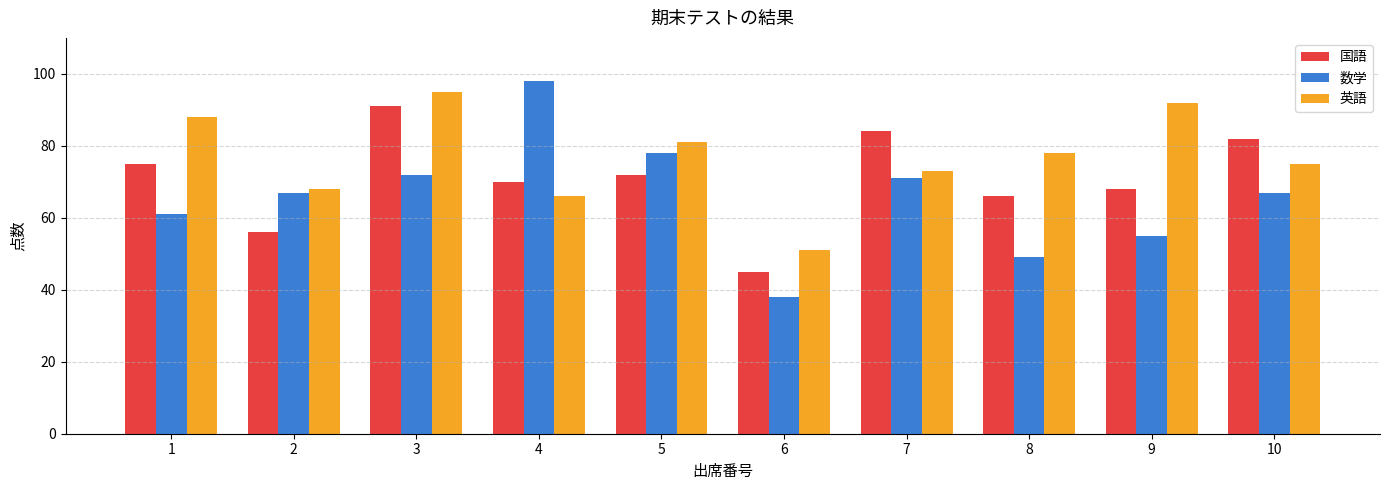

Reading left to right, what are all the values shown in this chart?

国語: 1=75	2=56	3=91	4=70	5=72	6=45	7=84	8=66	9=68	10=82
数学: 1=61	2=67	3=72	4=98	5=78	6=38	7=71	8=49	9=55	10=67
英語: 1=88	2=68	3=95	4=66	5=81	6=51	7=73	8=78	9=92	10=75